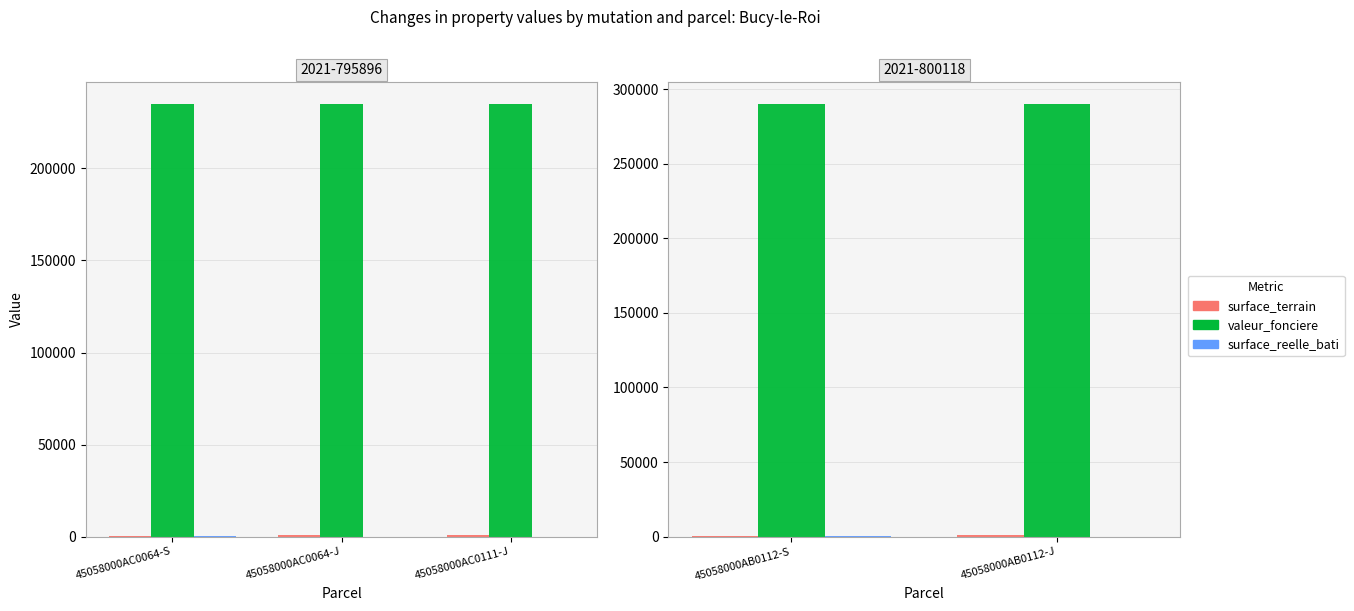

Count the number of data series in this chart.

3